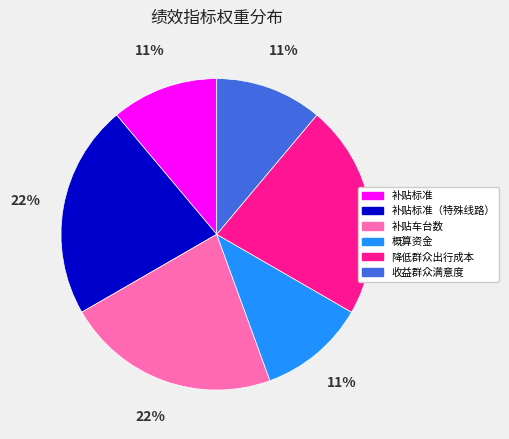

How many slices are in this pie chart?

6